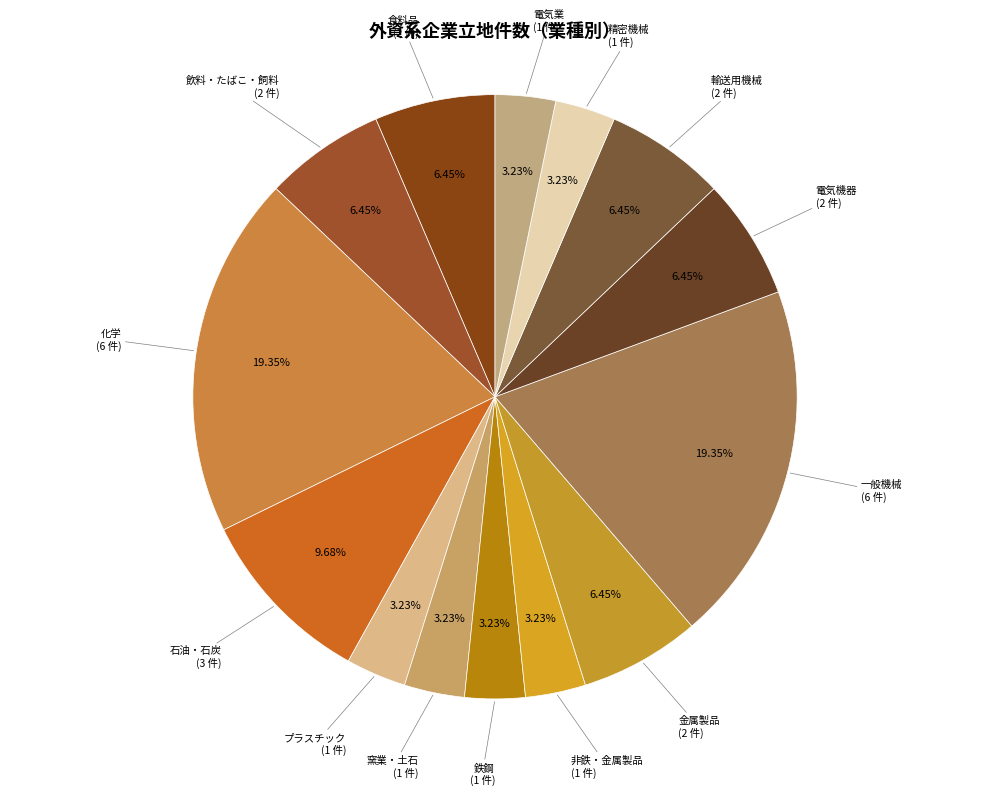

Combined, do 飲料・たばこ・飼料 and 一般機械 account for over 50%?

No